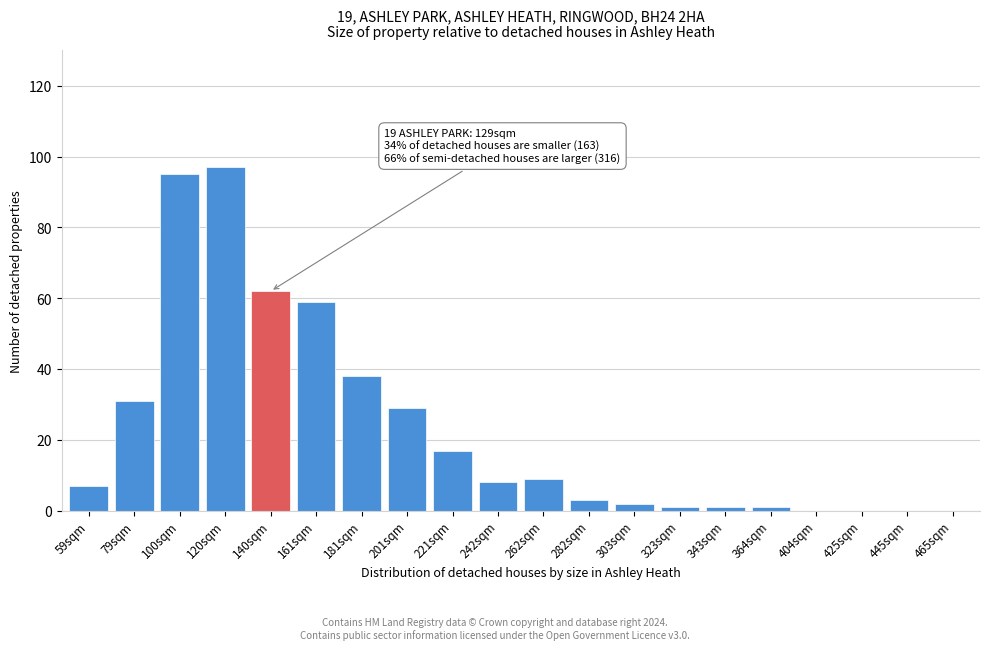

Reading right to left, what are all the values shown in this chart?

465sqm=0	445sqm=0	425sqm=0	404sqm=0	364sqm=1	343sqm=1	323sqm=1	303sqm=2	282sqm=3	262sqm=9	242sqm=8	221sqm=17	201sqm=29	181sqm=38	161sqm=59	140sqm=62	120sqm=97	100sqm=95	79sqm=31	59sqm=7